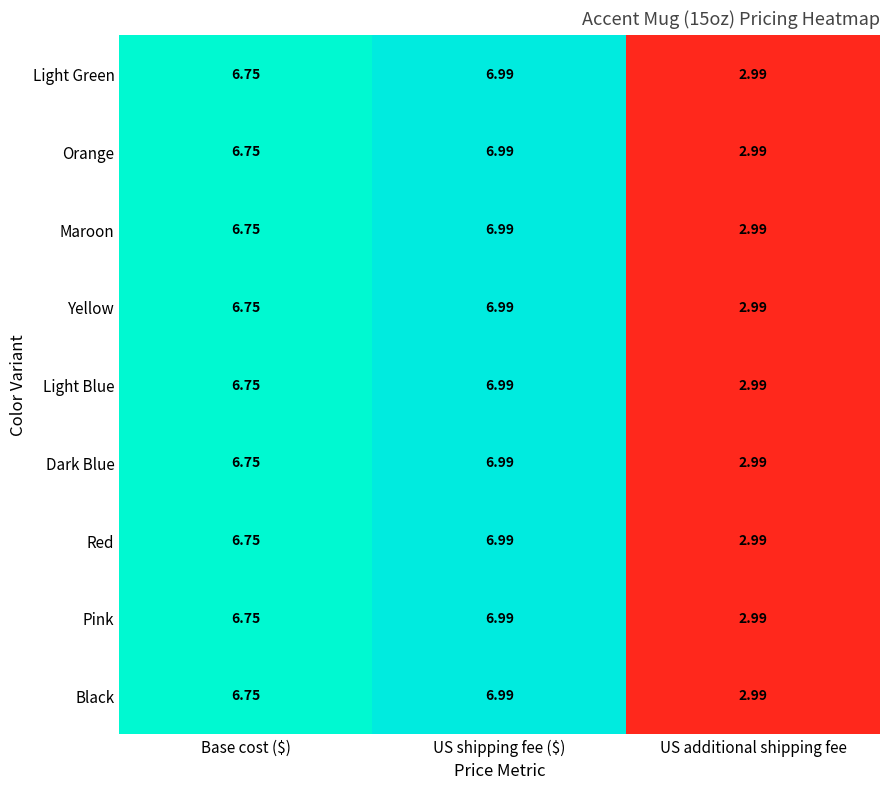

Which label corresponds to the largest value in the chart?

US shipping fee ($)